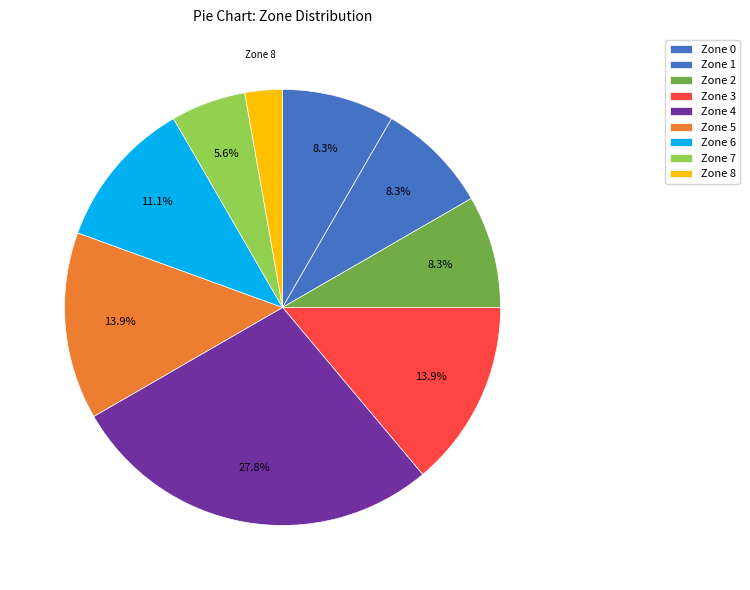

To the nearest percent, what percentage of the pie is Zone 0?

8%